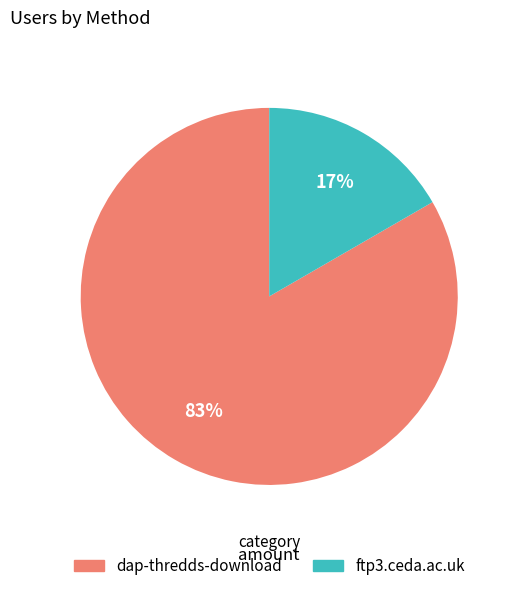

True or false: ftp3.ceda.ac.uk accounts for 17% of the total.

True